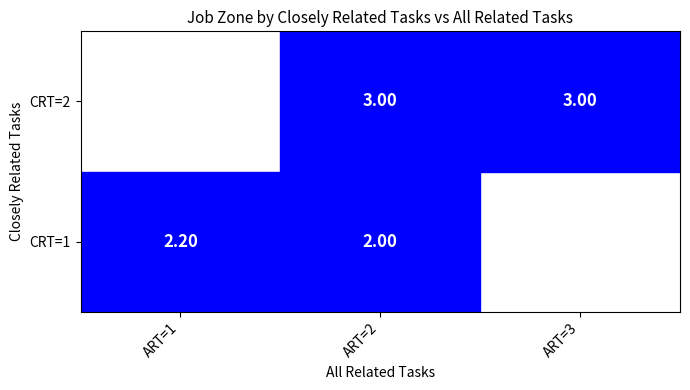

Is it true that Model Makers, Metal and Plastic equals 1 at Closely Related Tasks?

True